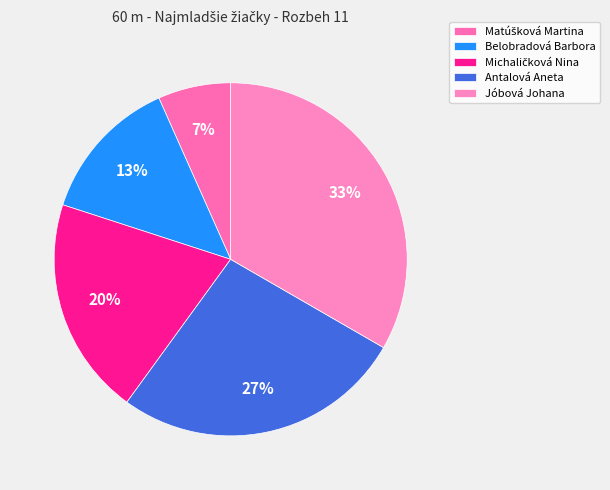

How many segments does this pie chart have?

5